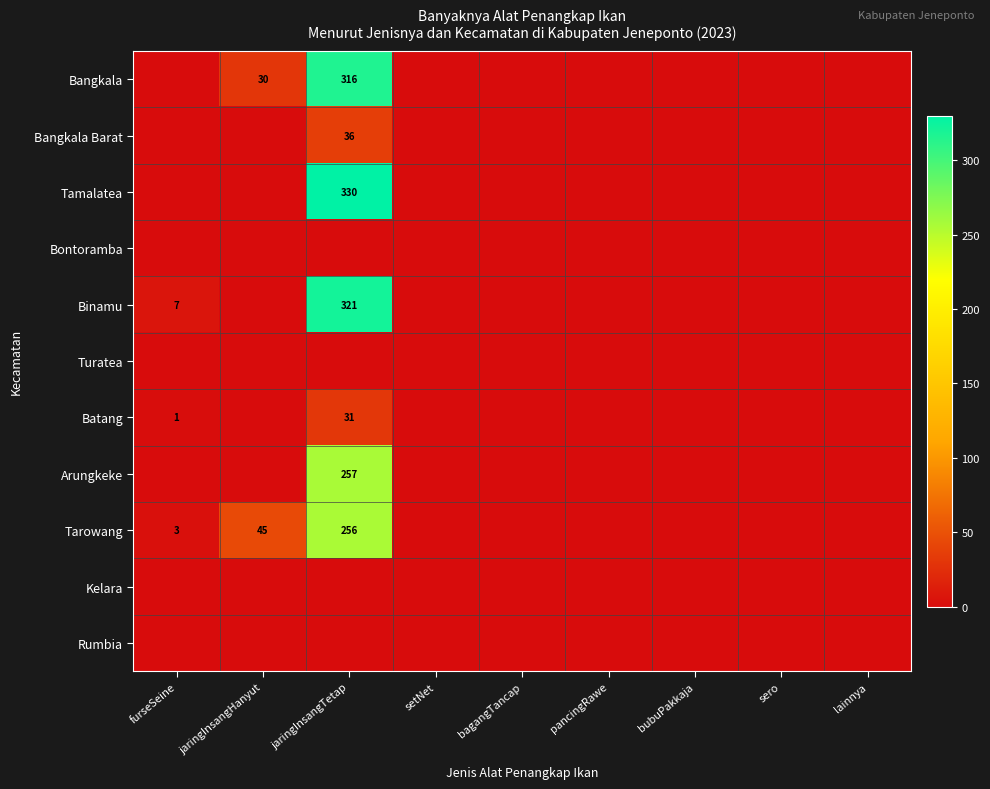

Is it true that Arungkeke equals 423 at jaringInsangTetap?

False